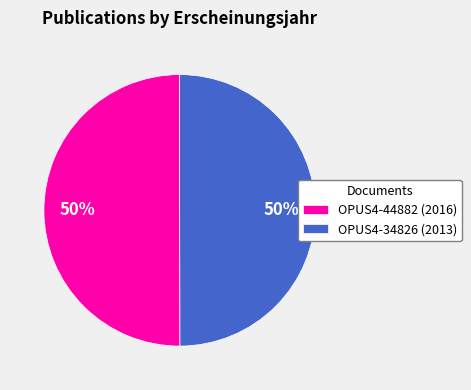

To the nearest percent, what portion does OPUS4-34826 represent?

50%